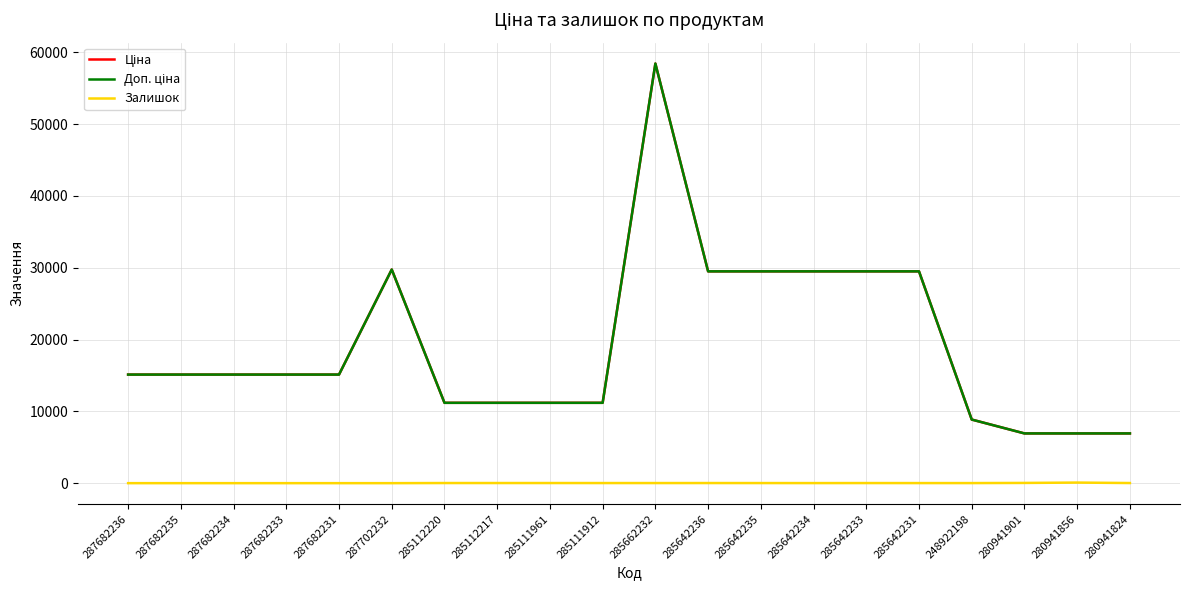

Which category has the highest value across all series?

285662232